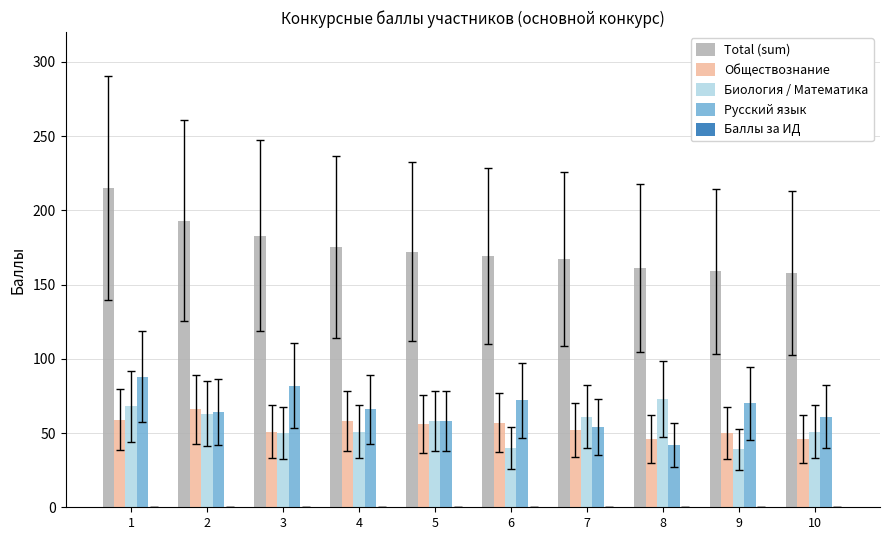

Rank the series by their maximum value, from lowest to highest.

Обществознание, Биология / Математика, Русский язык, Total (sum)